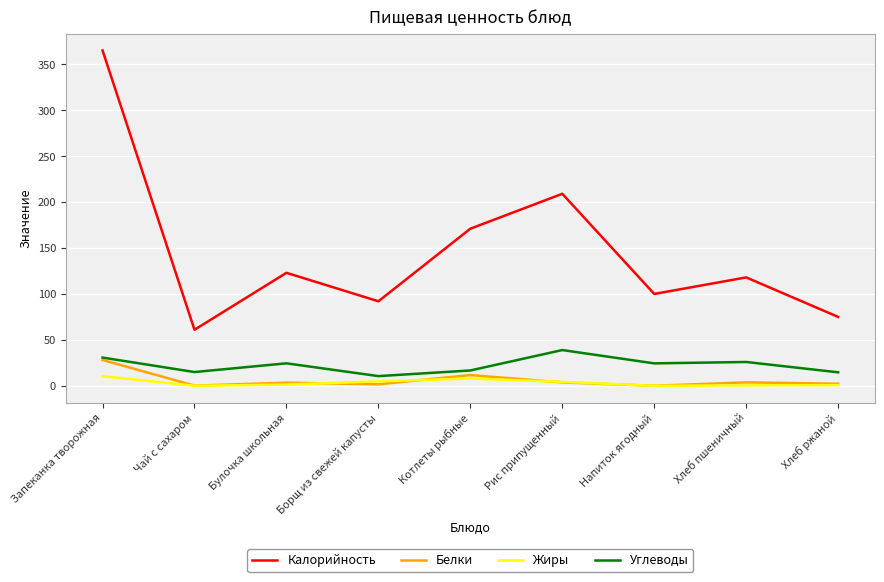

At how many categories does at least one series exceed 12?

9